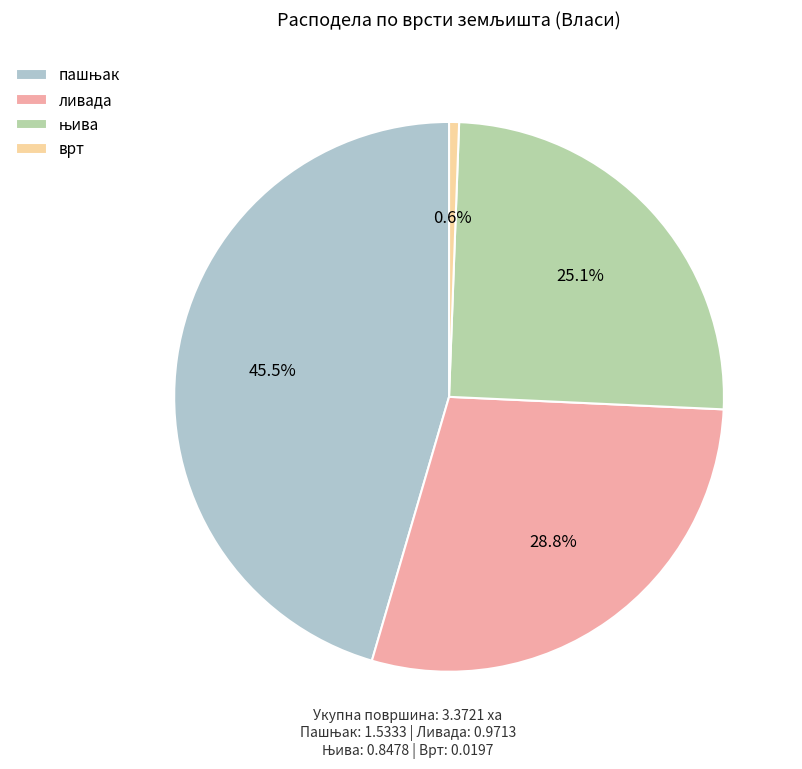

Is it true that ливада is 29% of the pie?

True